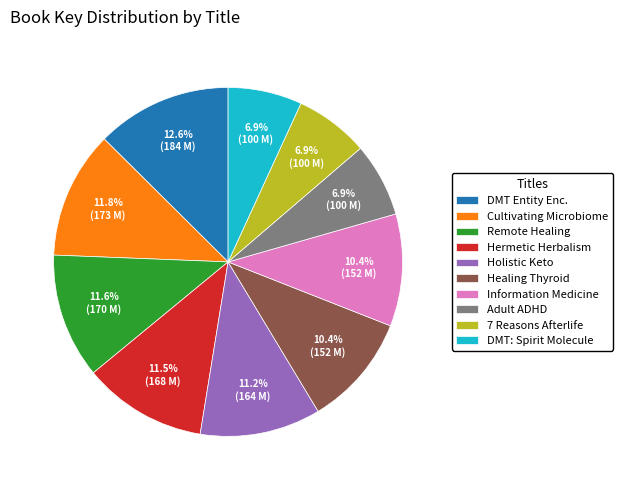

Is it true that Information Medicine is 10% of the pie?

True